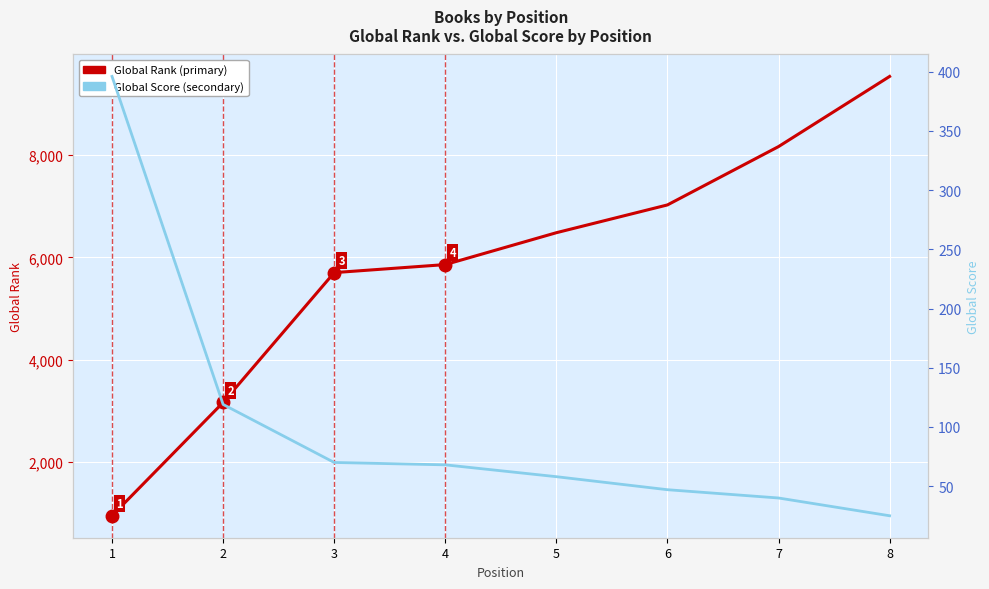

Reading left to right, list all the values displayed in this chart.

Global Rank: 1=949	2=3163	3=5701	4=5858	5=6481	6=7024	7=8164	8=9535
Global Score: 1=396	2=119	3=70	4=68	5=58	6=47	7=40	8=25